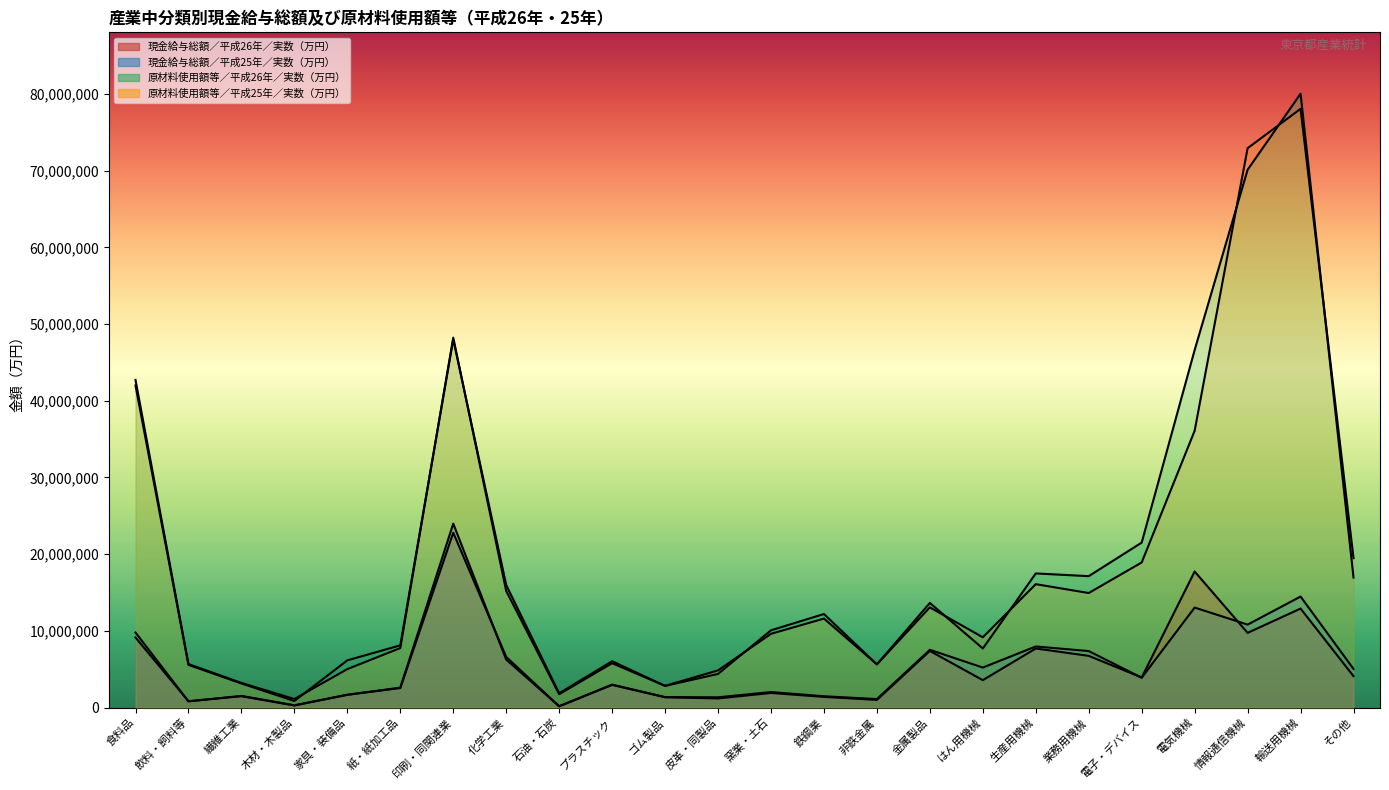

True or false: 原材料使用額等／平成26年／実数（万円） and 現金給与総額／平成26年／実数（万円） intersect in this chart.

False